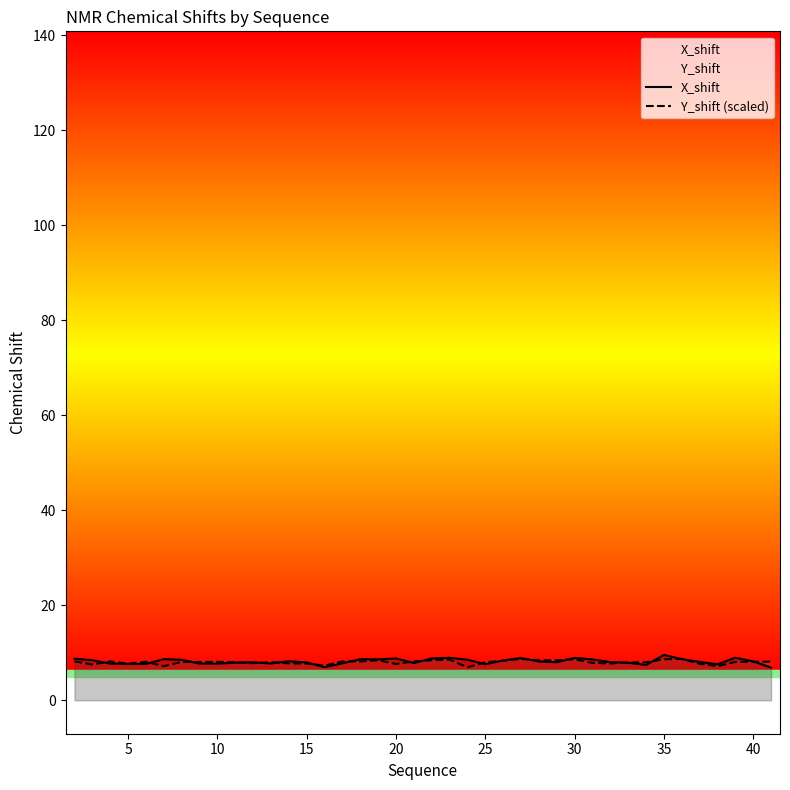

In X_shift, how many points are higher than both neighbors (excluding endpoints)?

10